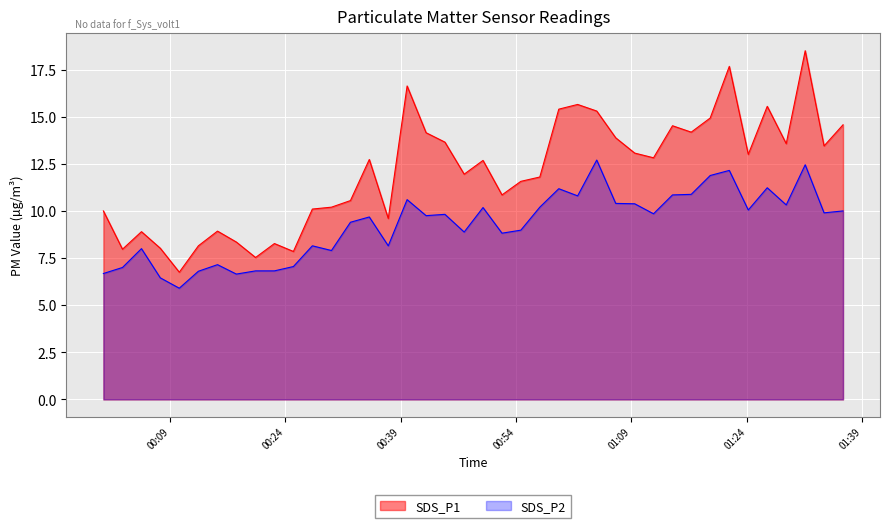

What is the greatest value displayed?

18.5